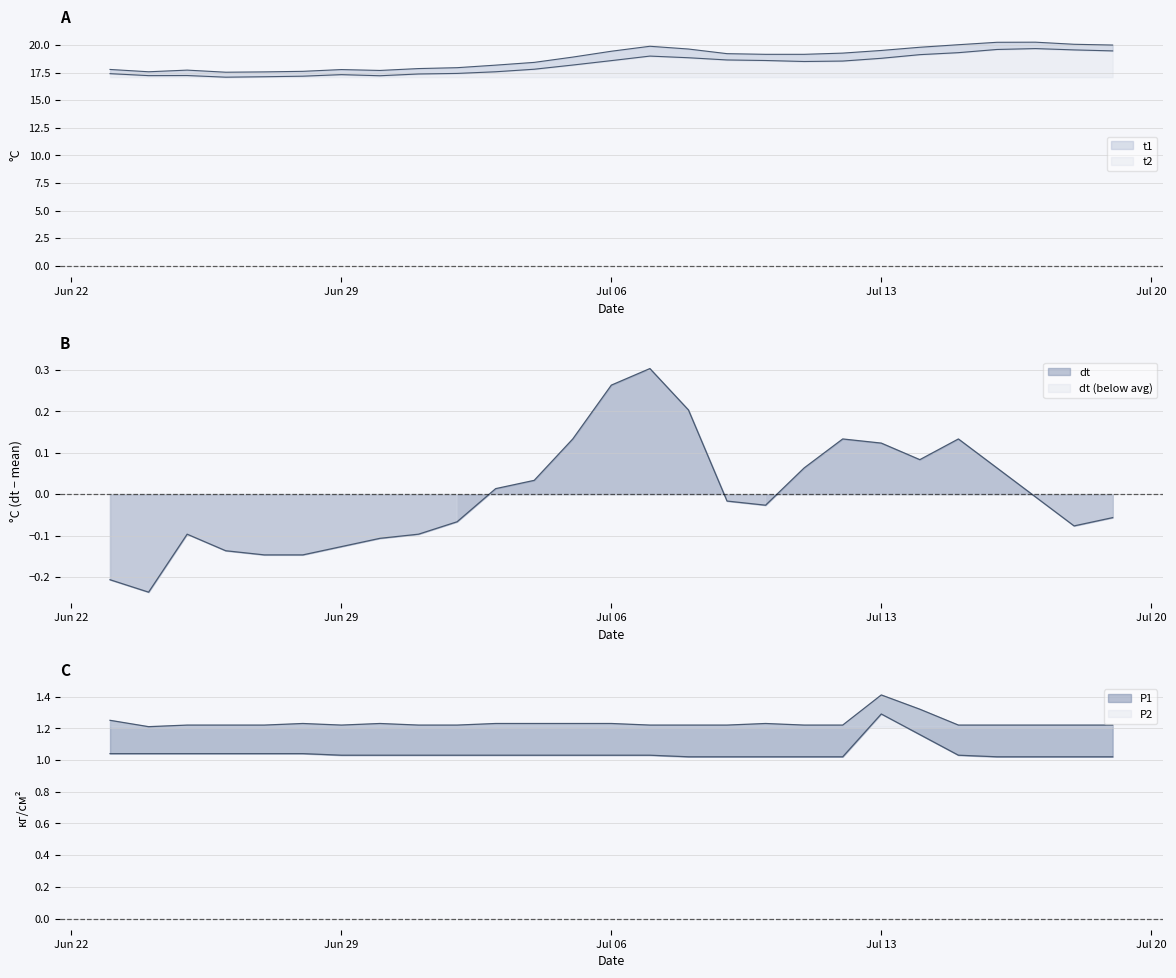

Is it true that dt equals -0.0 at 2021-07-17?

False